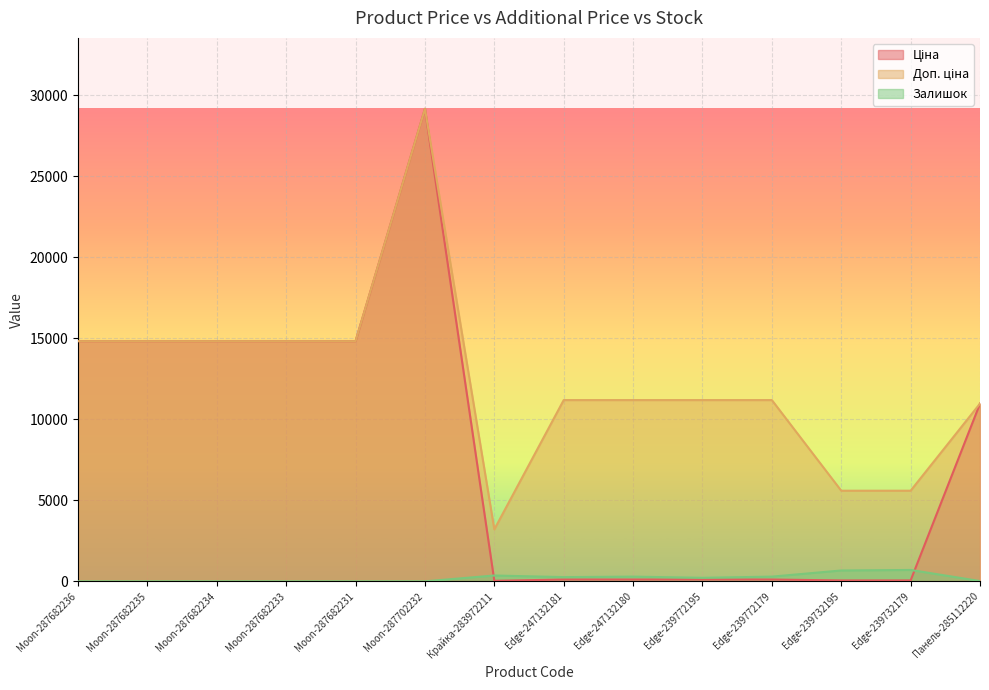

Which series changed the most between Moon-287682234 and Moon-287682231?

Ціна